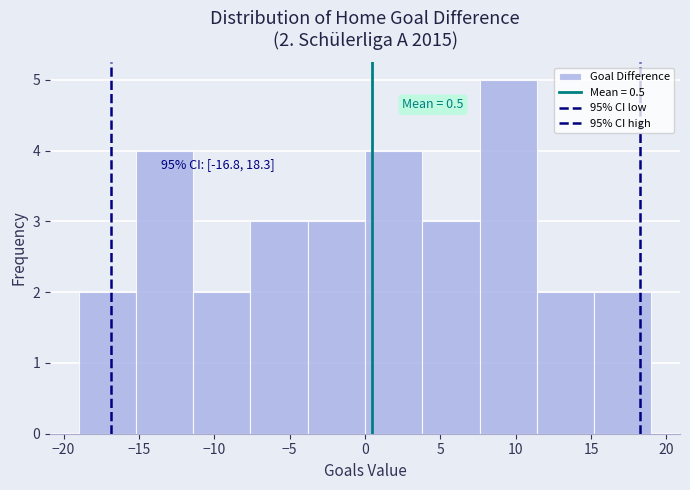

Which range on the x-axis has the tallest bar?

7.6 to 11.4